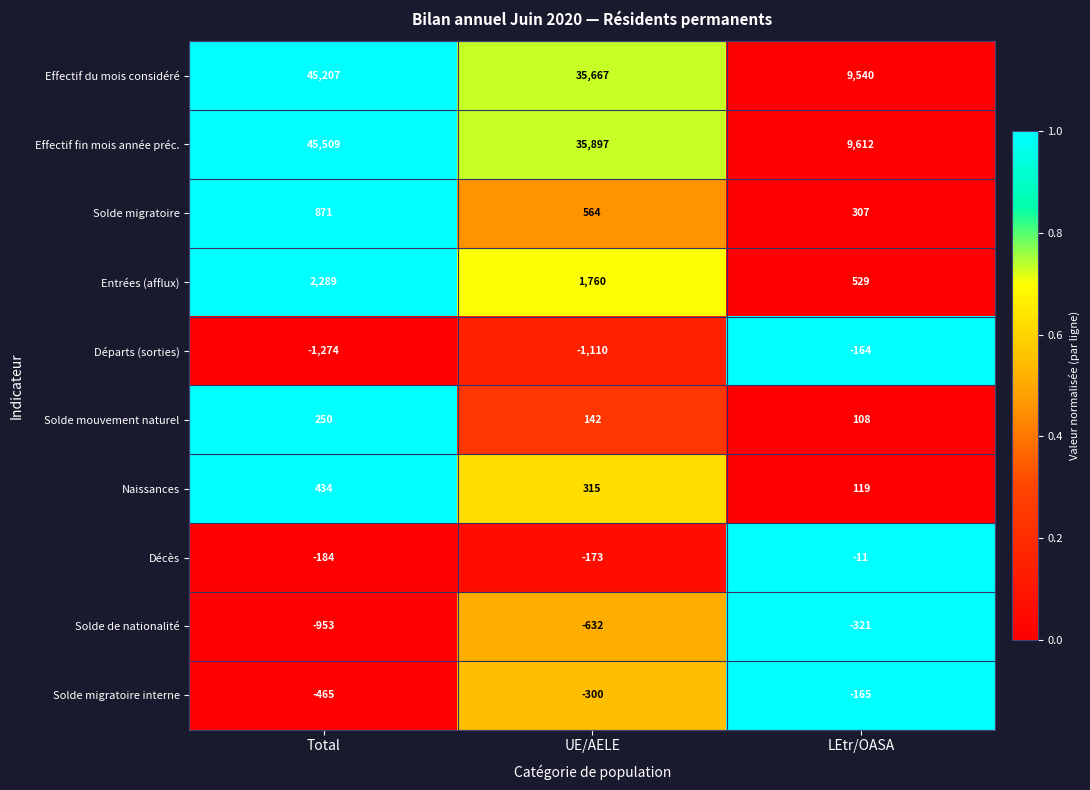

Rank the series at Total from highest to lowest value.

Effectif fin mois année préc., Effectif du mois considéré, Entrées (afflux), Solde migratoire, Naissances, Solde mouvement naturel, Décès, Solde migratoire interne, Solde de nationalité, Départs (sorties)